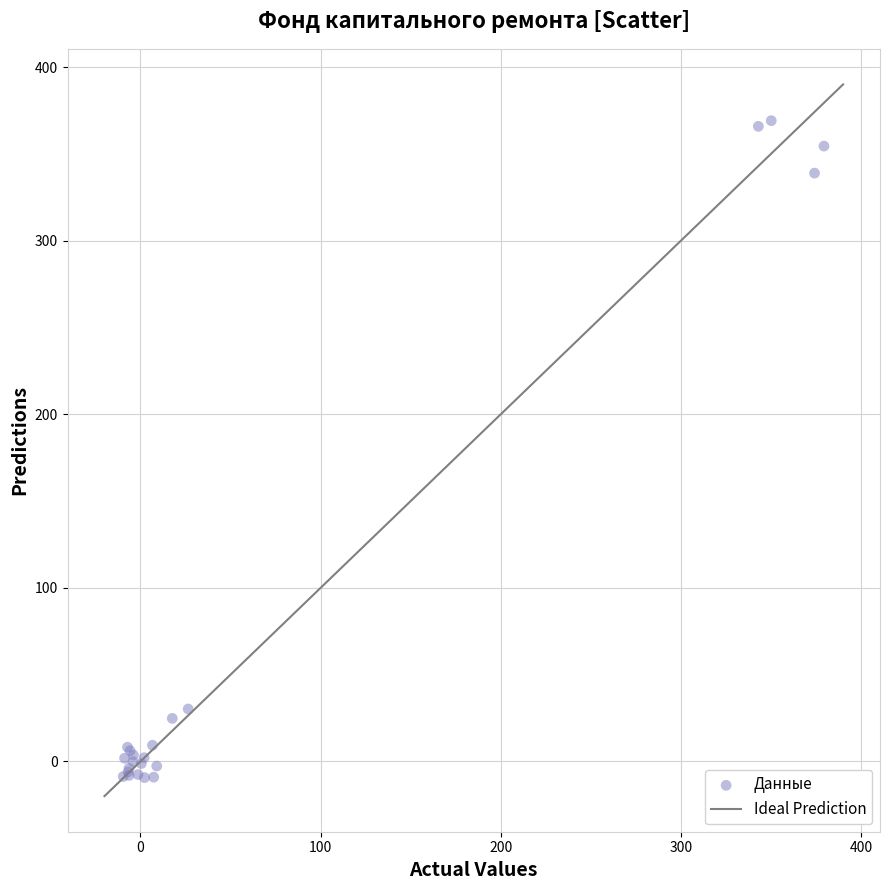

What Y value in the scatter plot is closest to 179?

30.2